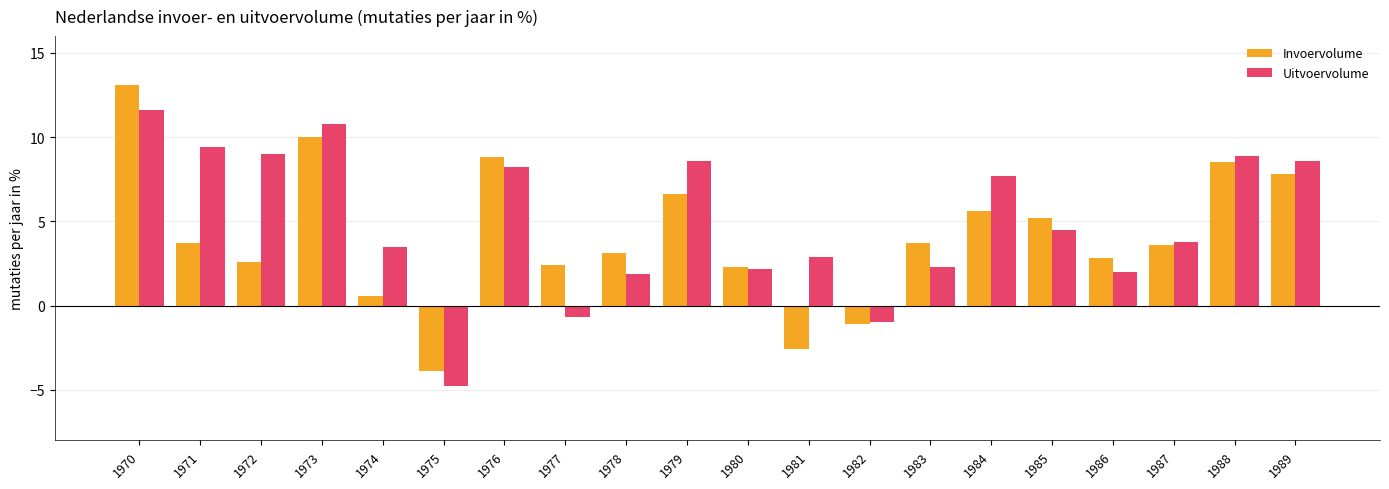

At 1973, list the series in order from largest to smallest.

Uitvoervolume, Invoervolume